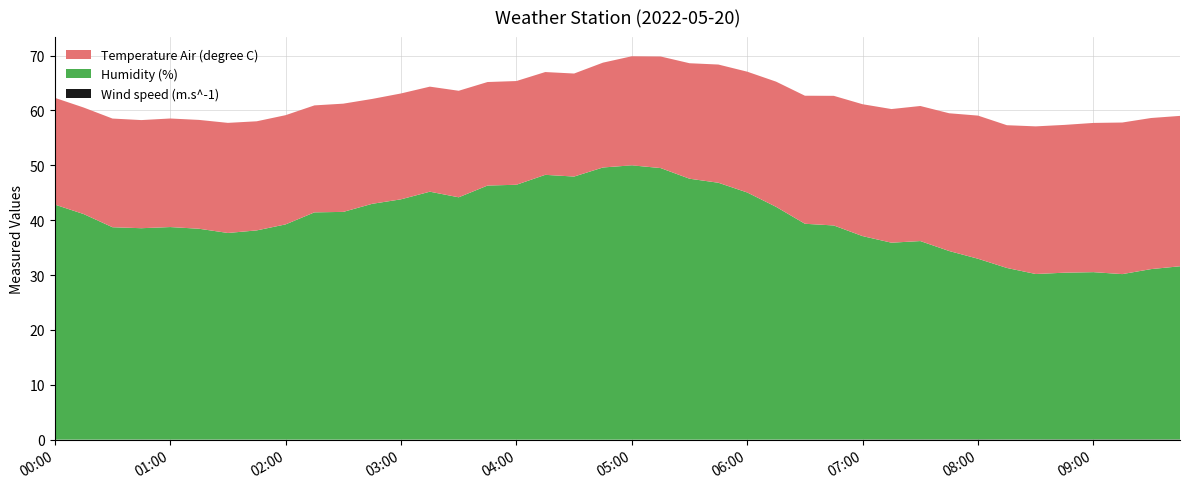

Reading left to right, list all the values displayed in this chart.

Wind speed (m.s^-1): 0.0	0.0	0.0	0.0	0.0	0.0	0.0	0.0	0.0	0.0	0.0	0.0	0.0	0.0	0.0	0.0	0.0	0.0	0.0	0.0	0.0	0.0	0.0	0.0	0.0	0.0	0.0	0.0	0.0	0.1	0.1	0.1	0.1	0.0	0.1	0.1	0.1	0.1	0.1	0.1
Humidity (%): 42.8	41.1	38.7	38.5	38.7	38.4	37.6	38.1	39.2	41.4	41.5	43.0	43.8	45.2	44.1	46.3	46.4	48.2	47.9	49.6	50.0	49.5	47.5	46.8	45.0	42.4	39.3	39.0	37.0	35.8	36.1	34.3	32.9	31.2	30.1	30.4	30.5	30.1	31.0	31.6
Temperature Air (degree C): 19.4	19.4	19.8	19.7	19.8	19.8	20.1	19.9	19.9	19.5	19.7	19.1	19.3	19.1	19.4	18.9	18.9	18.7	18.8	19.1	19.9	20.3	21.0	21.5	22.0	22.8	23.3	23.6	24.0	24.4	24.6	25.1	26.1	26.0	26.9	26.9	27.2	27.6	27.5	27.4